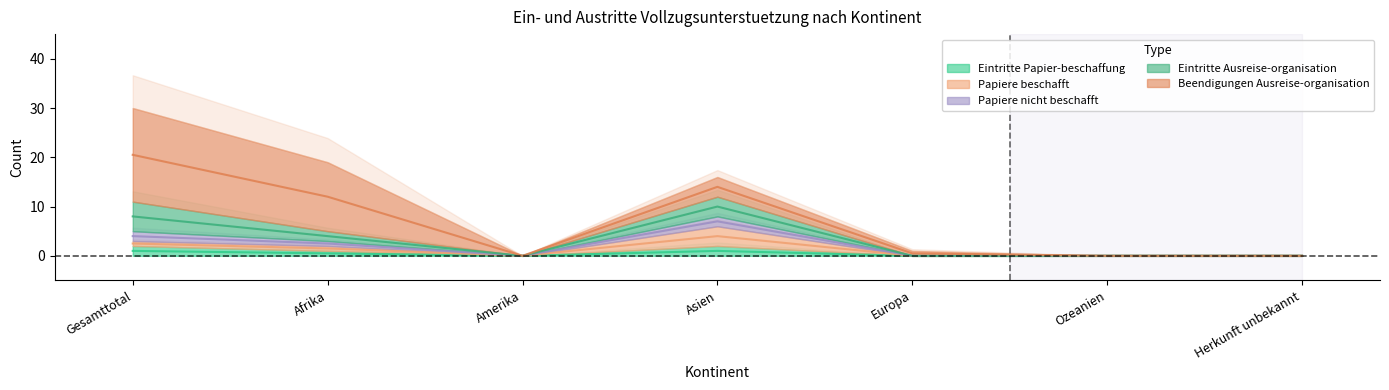

How many values in the Papiere nicht beschafft series exceed 0?

3